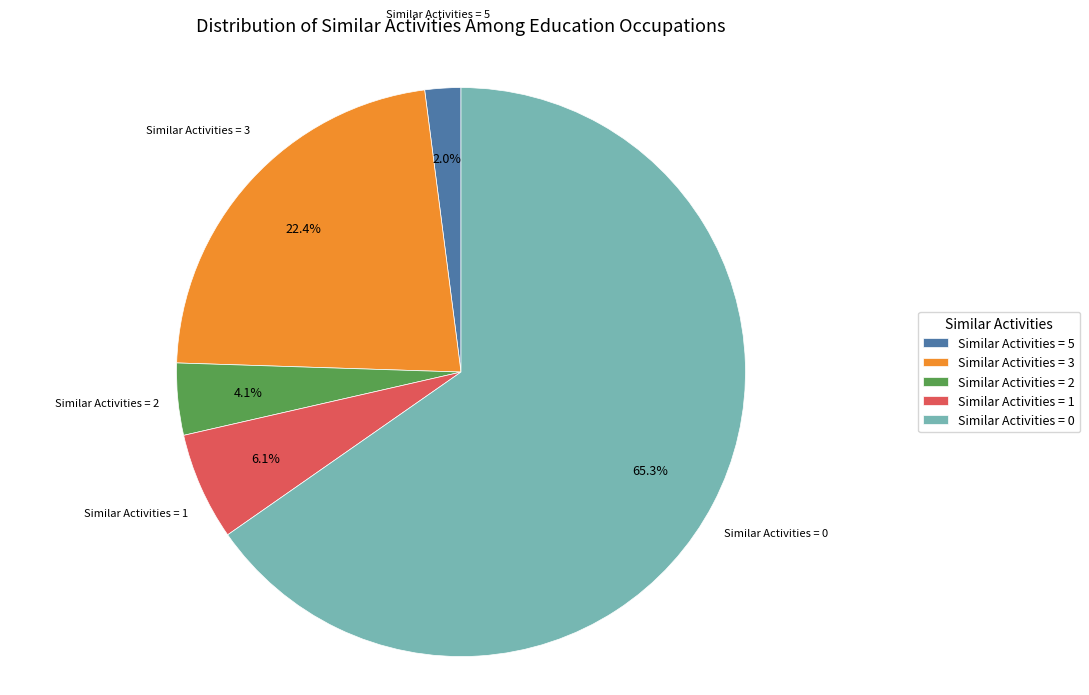

Combined, do Similar Activities = 2 and Similar Activities = 5 account for over 50%?

No